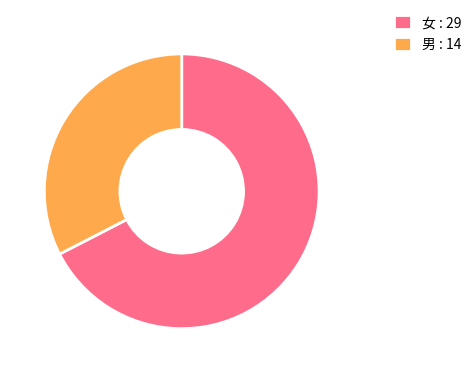

True or false: 男 accounts for 26% of the total.

False